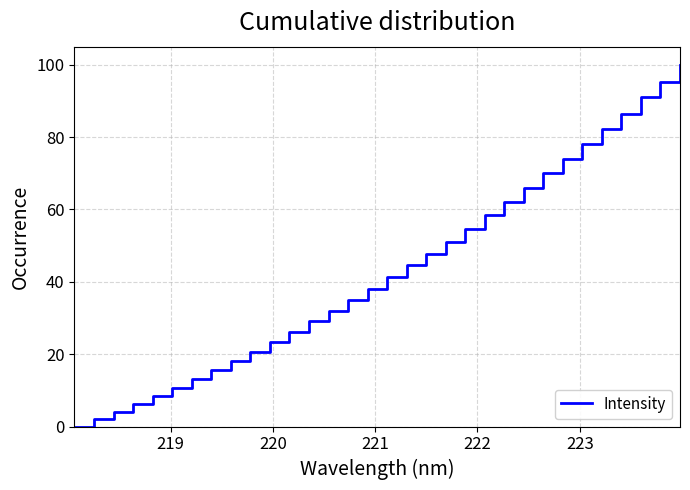

What is the maximum value shown in the chart?

100.0